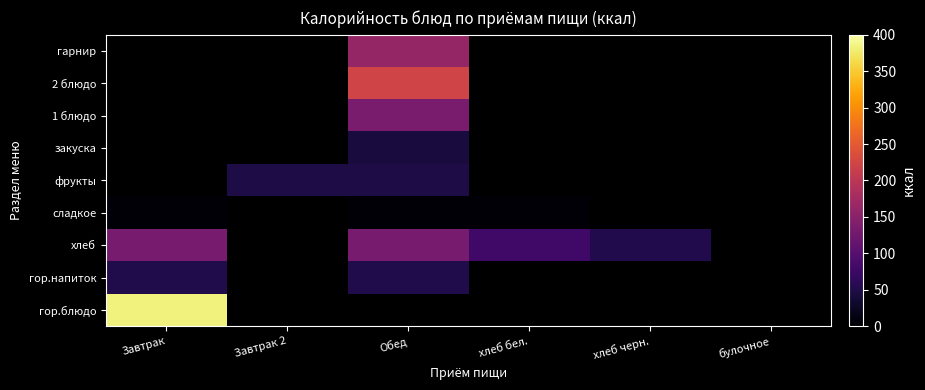

At which label is хлеб closest to 92?

хлеб бел.